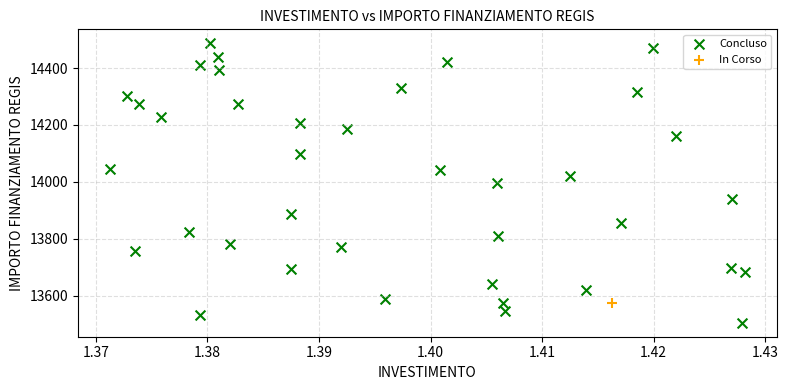

What are all the series names shown in the legend?

Concluso, In Corso